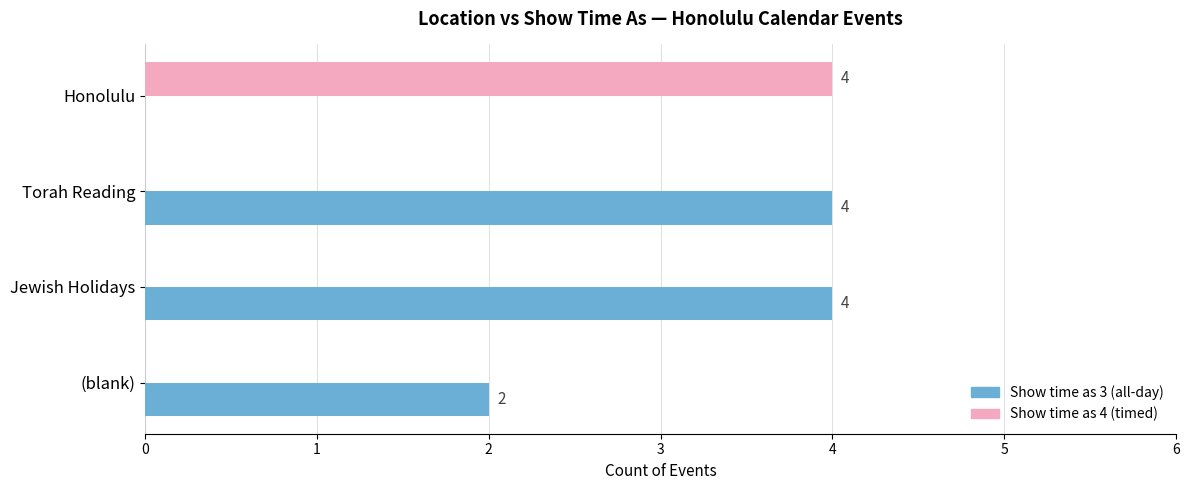

At which label is Show time as 3 (all-day) closest to 2?

(blank)